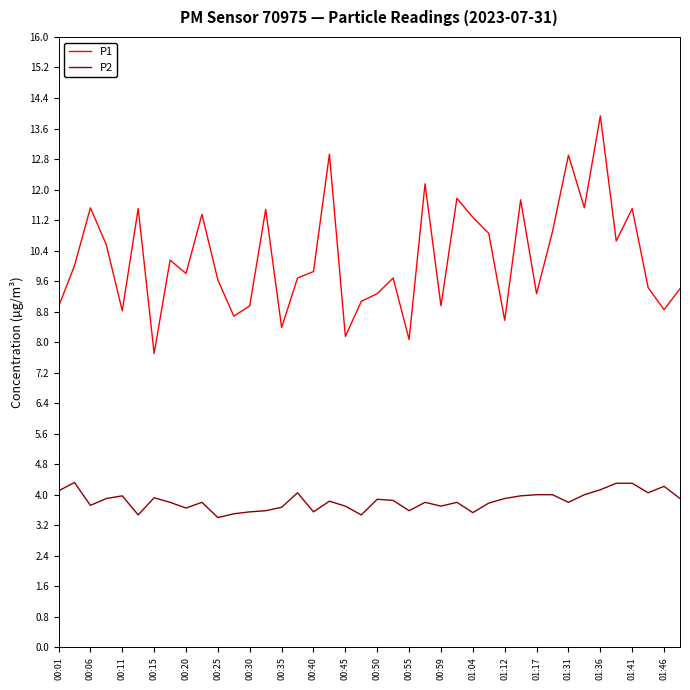

True or false: P2 and P1 intersect in this chart.

False